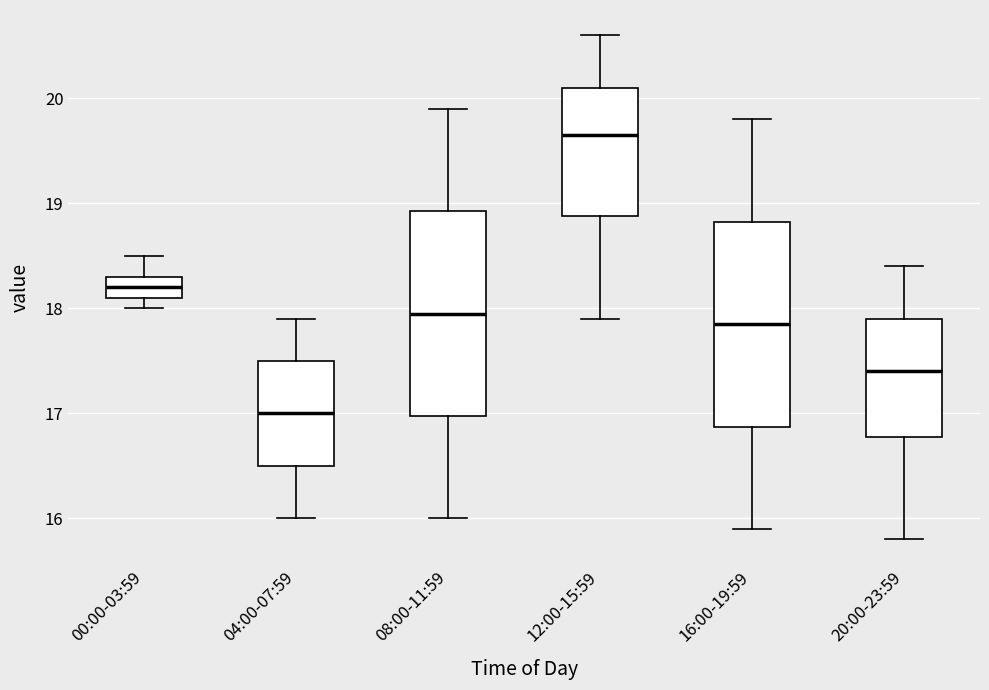

Reading left to right, read every box against the y-axis: the position of its median line, the range the box covers, and the ends of its whiskers. The values are not printed on the chart, so give them approximately, as read against the axis.

00:00-03:59: median 18.2, box 18.1 to 18.3, whiskers 18.0 to 18.5
04:00-07:59: median 17.0, box 16.5 to 17.5, whiskers 16.0 to 17.9
08:00-11:59: median 18.0, box 17.0 to 18.9, whiskers 16.0 to 19.9
12:00-15:59: median 19.7, box 18.9 to 20.1, whiskers 17.9 to 20.6
16:00-19:59: median 17.9, box 16.9 to 18.8, whiskers 15.9 to 19.8
20:00-23:59: median 17.4, box 16.8 to 17.9, whiskers 15.8 to 18.4